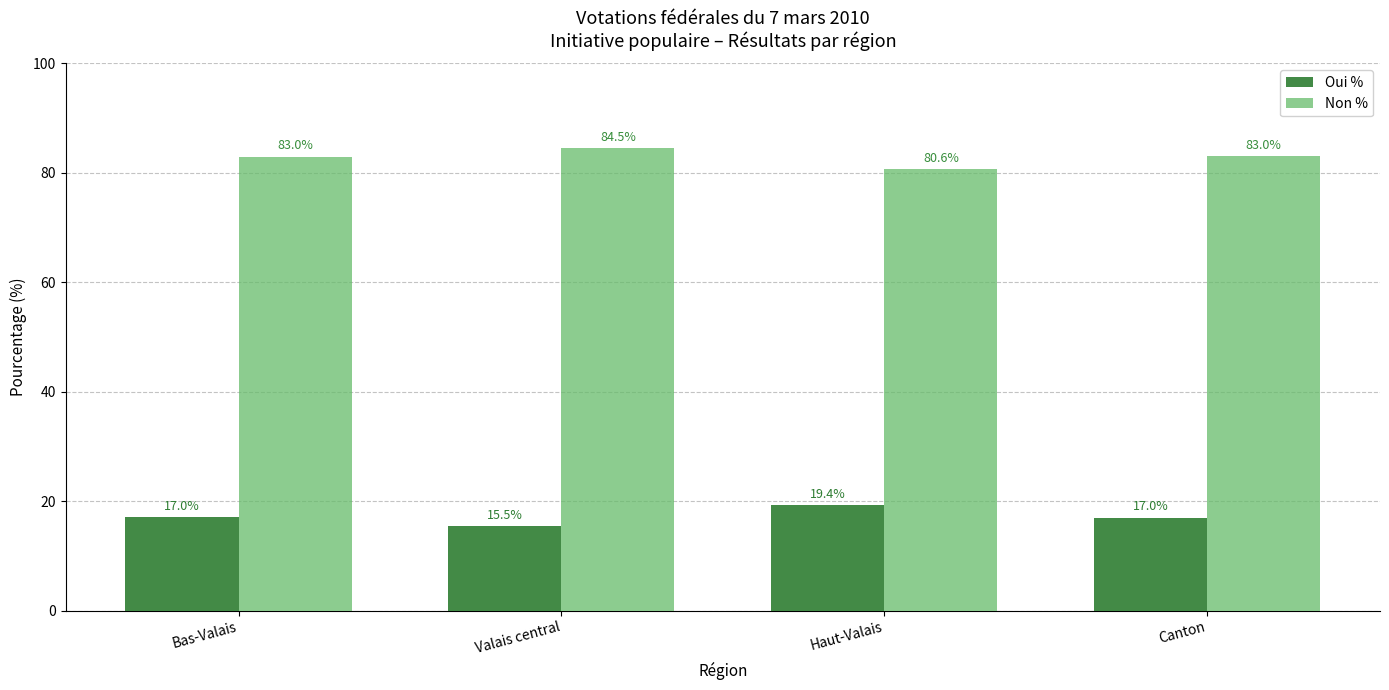

The value of Oui % at Valais central is 15.5. True or false?

True